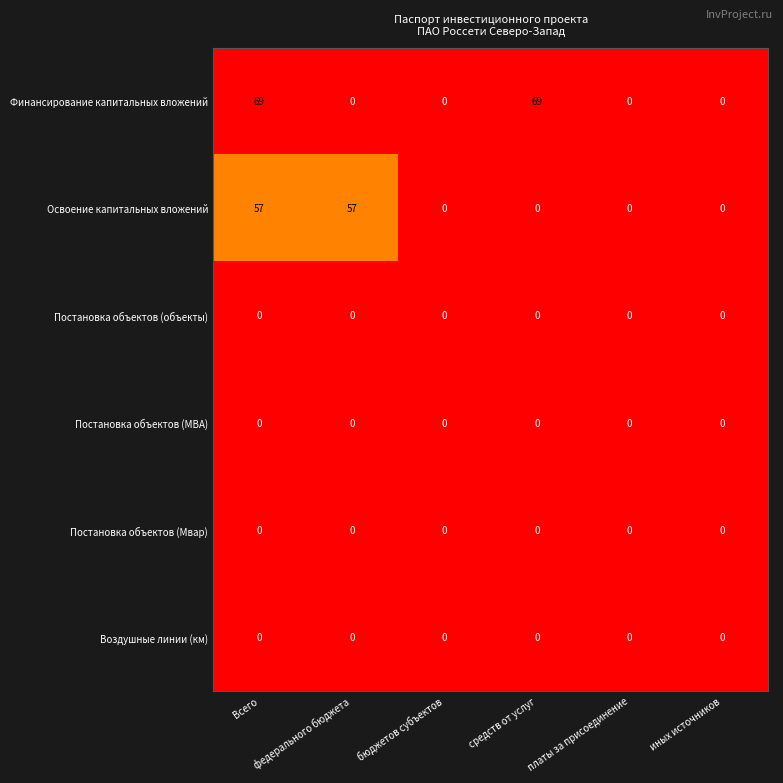

Which series has the largest range (max minus min)?

Финансирование капитальных вложений